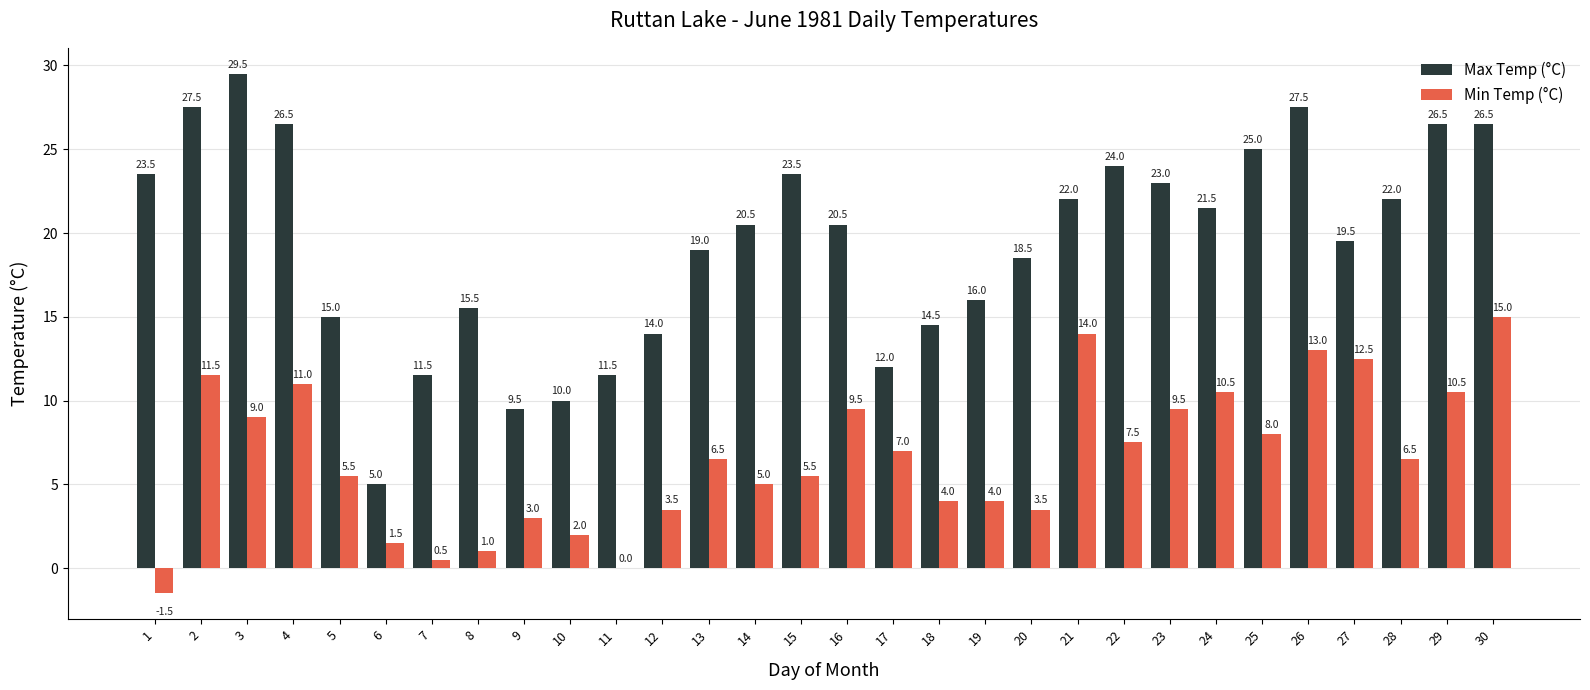

Between 15 and 25, which series saw the biggest shift?

Min Temp (°C)